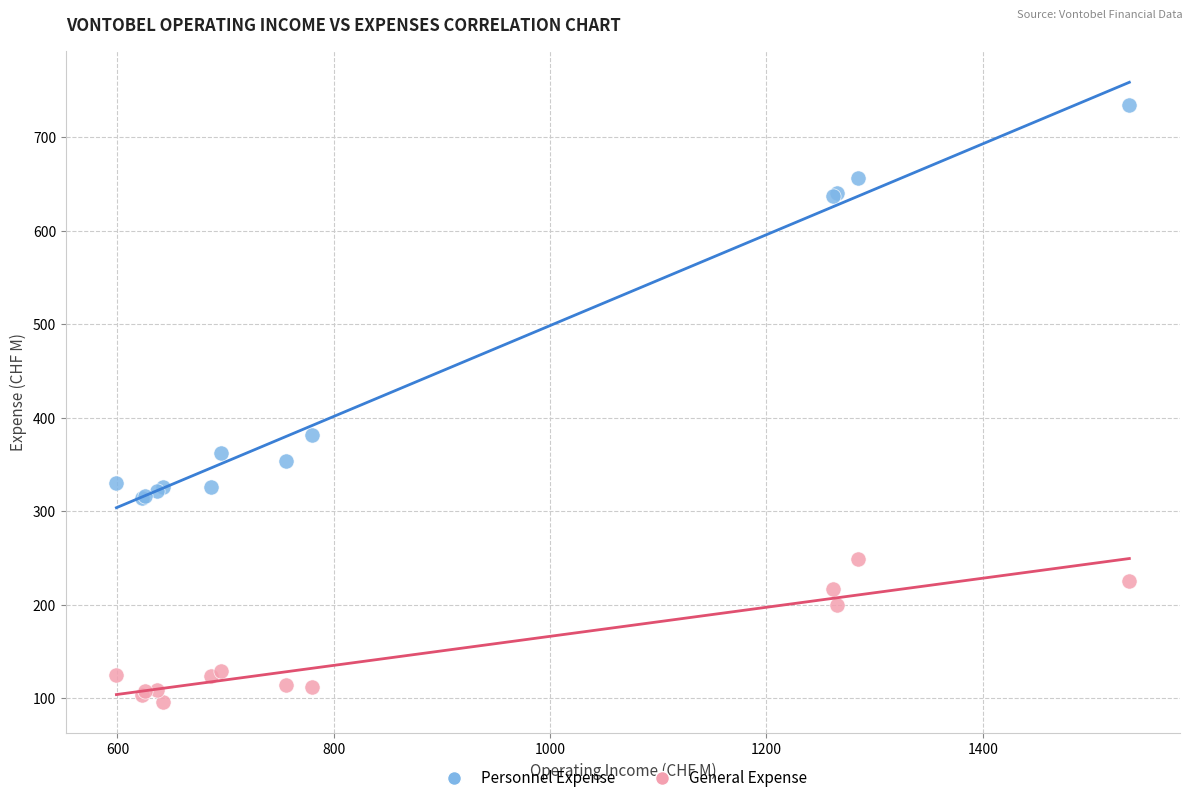

What is the X range (max minus min) for the scatter plot?

936.6